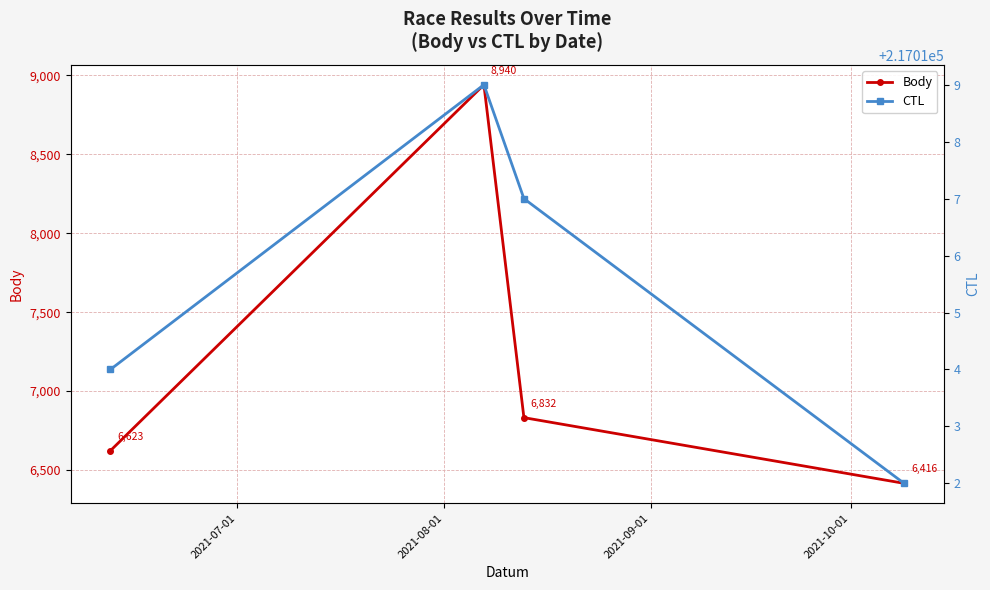

Which series has the largest total across all categories?

CTL